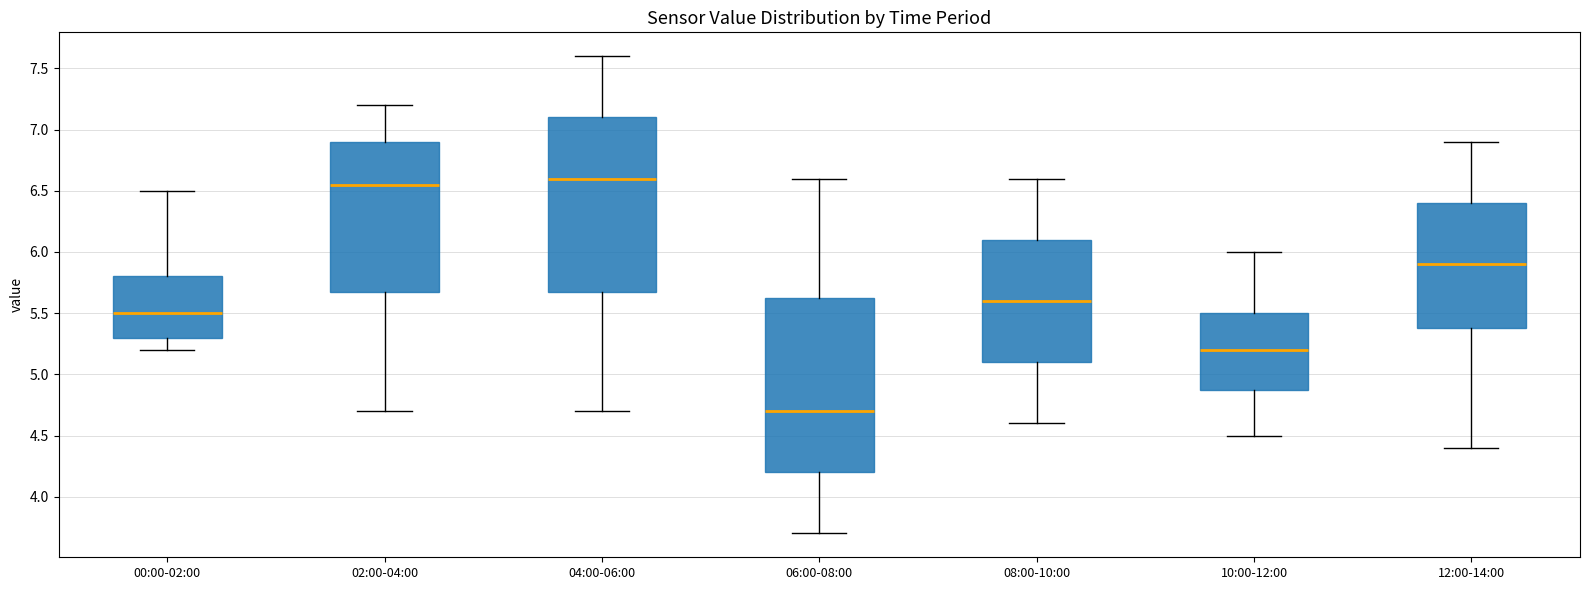

Where is the upper edge of the box for 00:00-02:00 on the y-axis? The values are not printed on the chart, so give them approximately, as read against the axis.

5.80